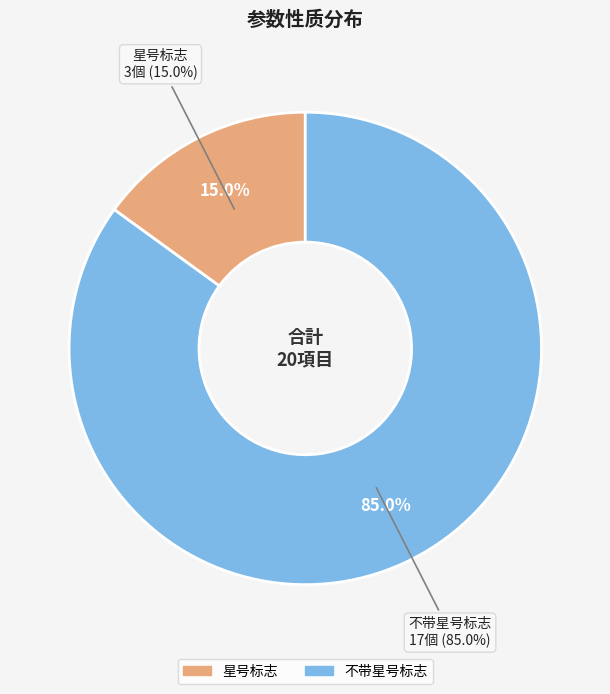

Which slice is the smallest?

星号标志